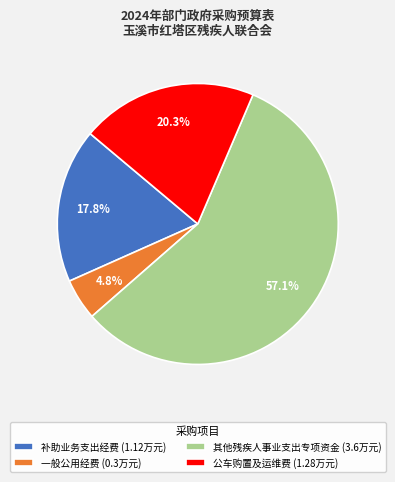

Which slice represents more than half of the pie?

其他残疾人事业支出专项资金